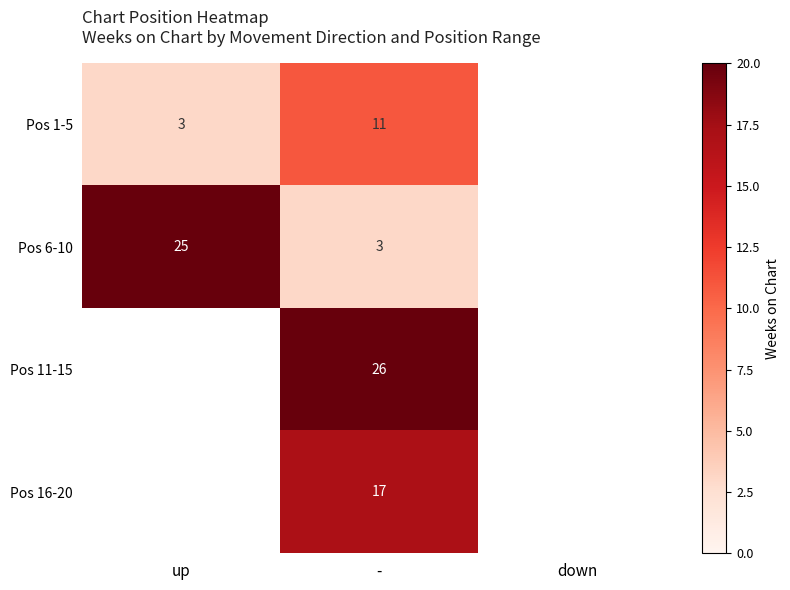

Is the value of Pos 6-10 at up greater than the value of Pos 1-5 at up?

Yes